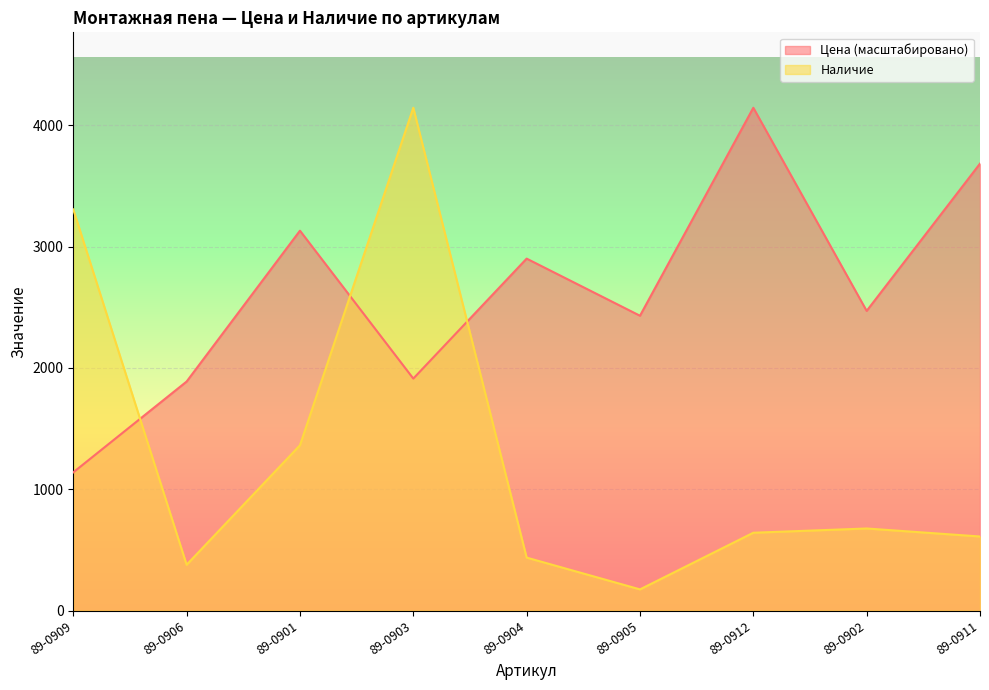

Reading left to right, what are all the values shown in this chart?

Цена: 89-0909=1139.9	89-0906=1888.3	89-0901=3131.8	89-0903=1912.7	89-0904=2901.5	89-0905=2430.7	89-0912=4145.0	89-0902=2470.5	89-0911=3684.4
Наличие: 89-0909=3307.0	89-0906=378.0	89-0901=1363.0	89-0903=4145.0	89-0904=437.0	89-0905=175.0	89-0912=642.0	89-0902=677.0	89-0911=611.0